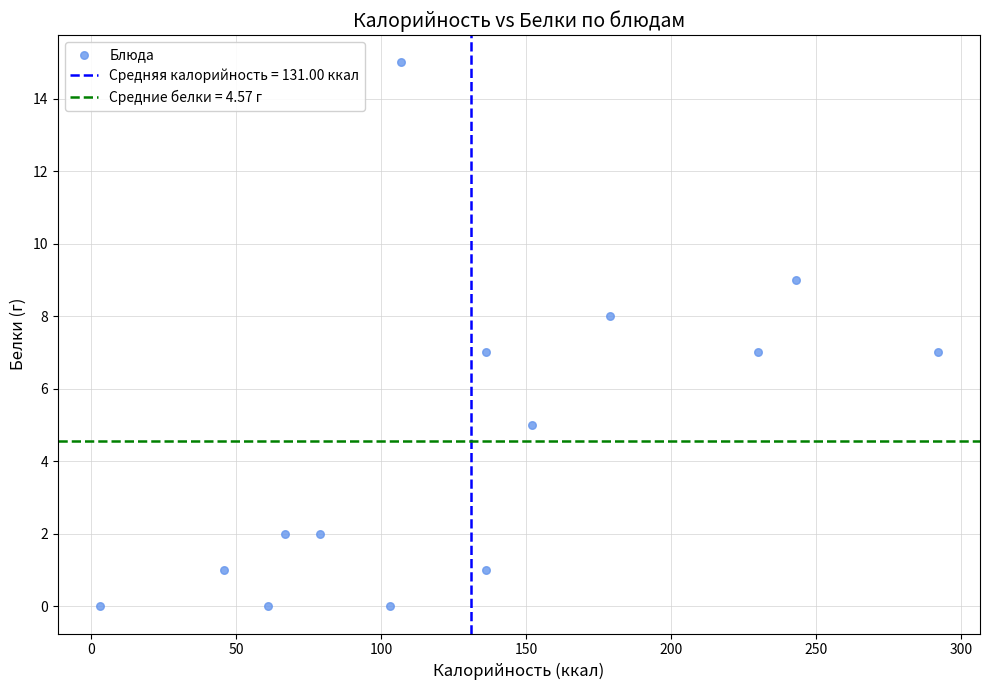

What is the range of Y values (max minus min)?

15